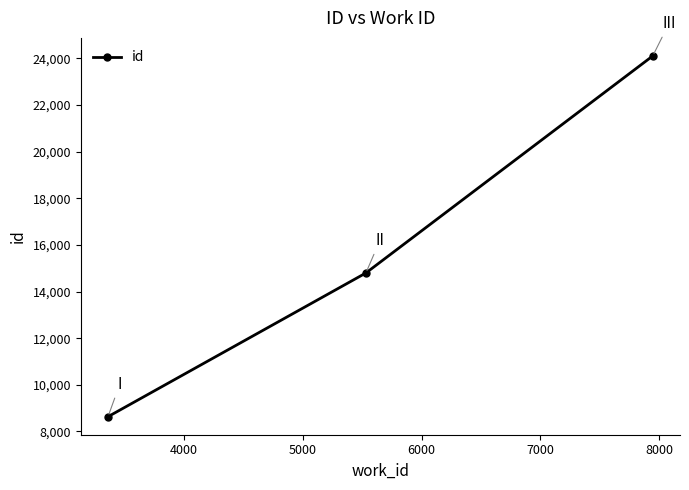

What is the value of the 3rd point from the left?

24101